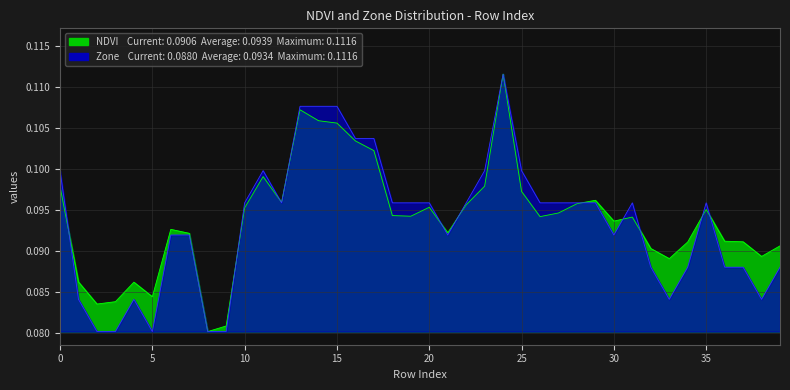

At how many categories does at least one series exceed 0?

40